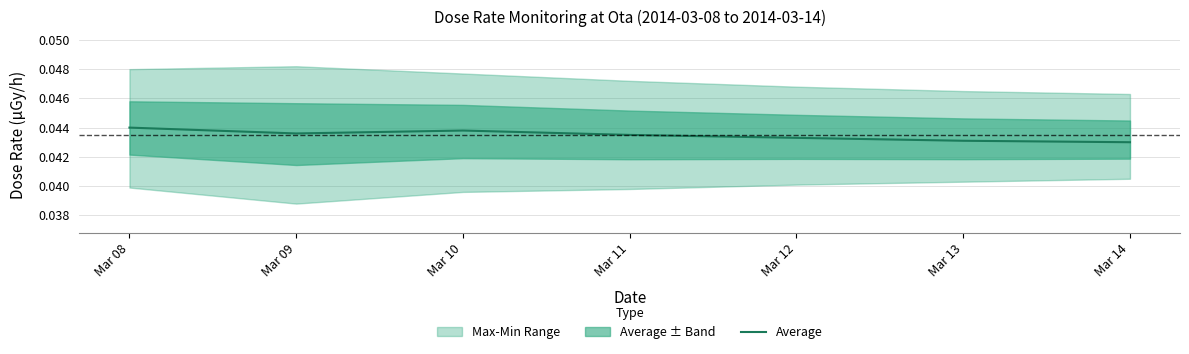

Is it true that Average equals 0.1 at Mar 13?

False